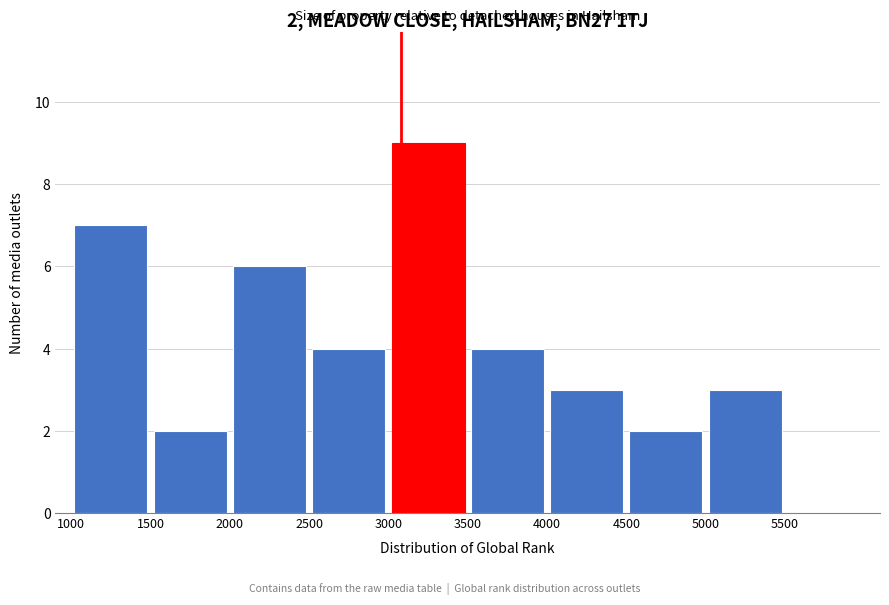

Over which range of the x-axis is the bar tallest?

3000 to 3500